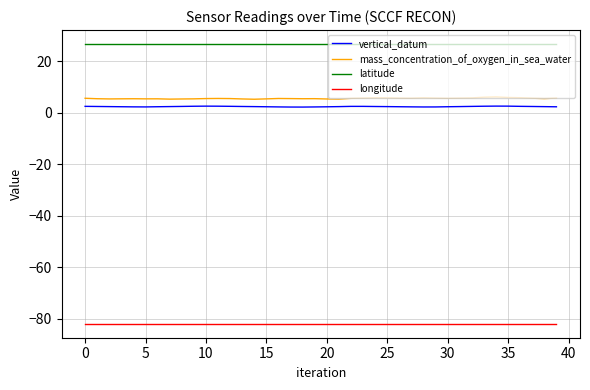

Which series has the largest range (max minus min)?

mass_concentration_of_oxygen_in_sea_water